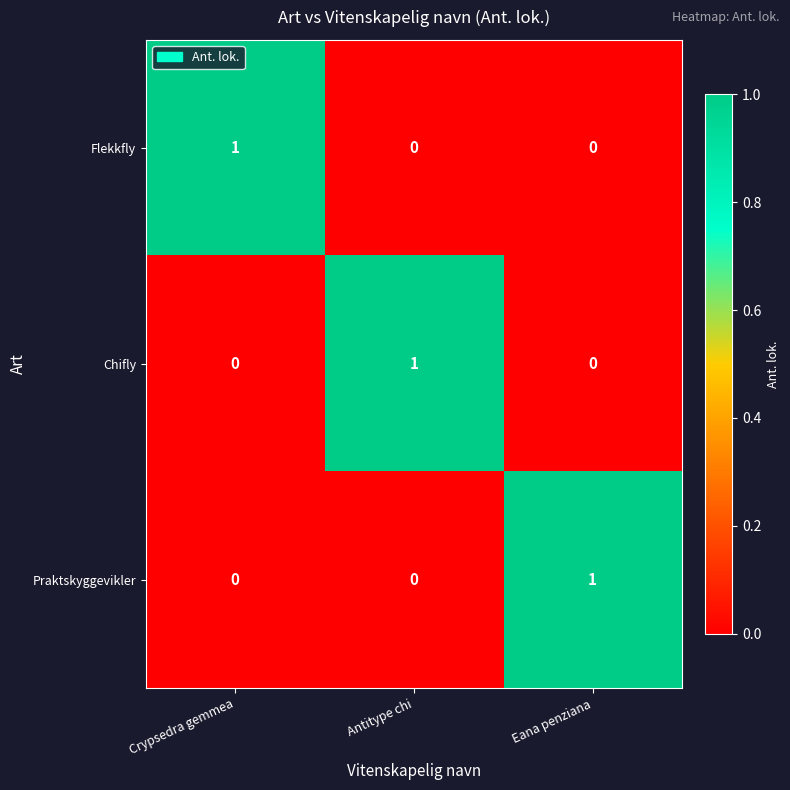

How many Flekkfly values are between 0 and 1?

3